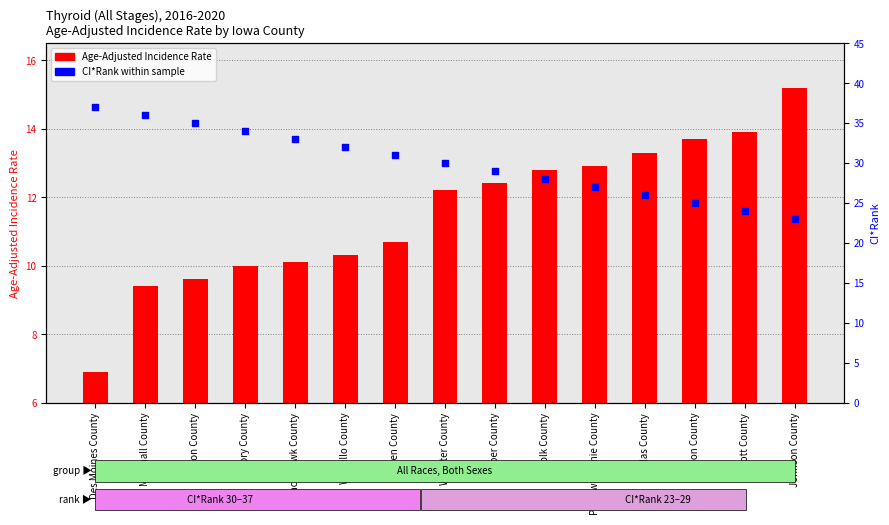

What is the total value across all series at Black Hawk County?

43.1